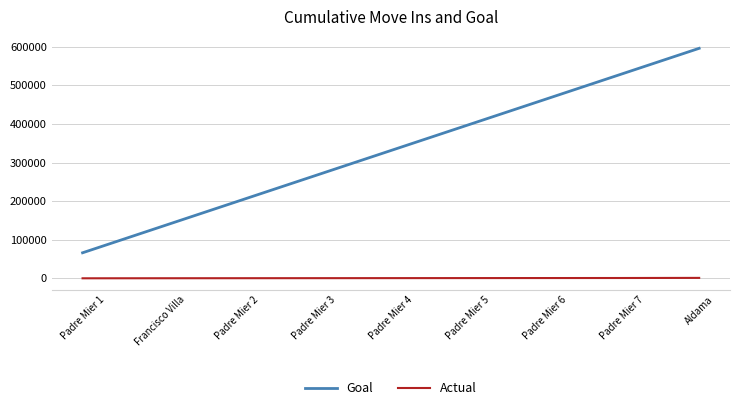

What position from the left is Francisco Villa?

2